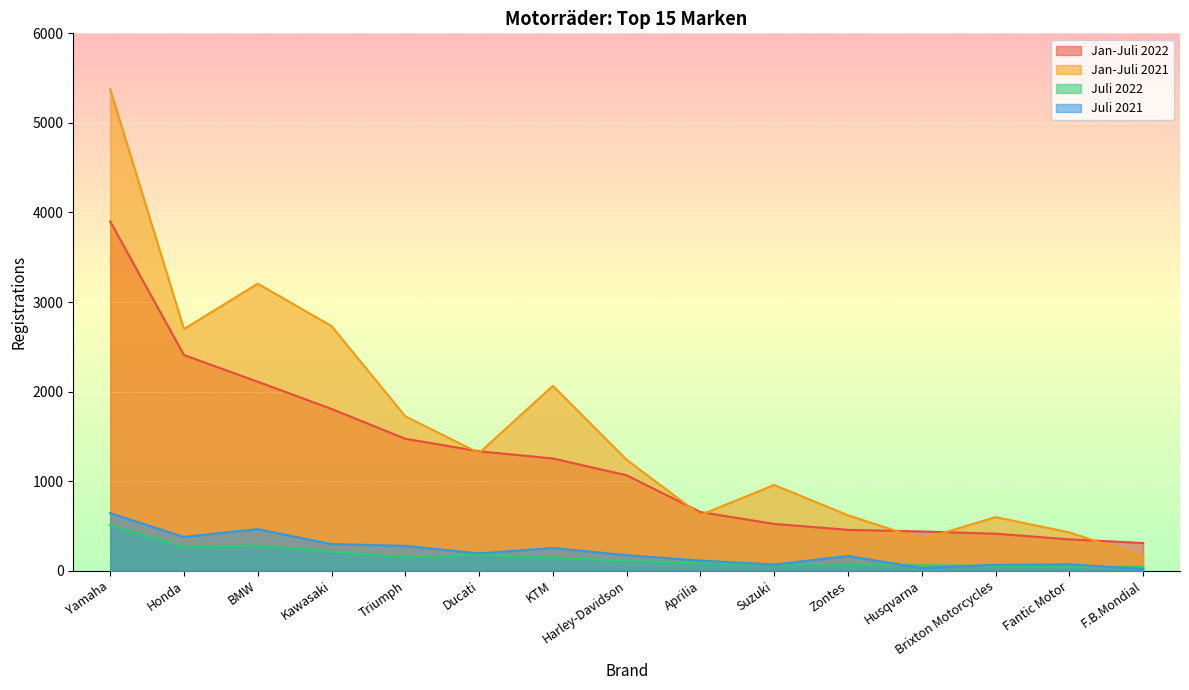

What is the sum of all Juli 2022 values?

2274